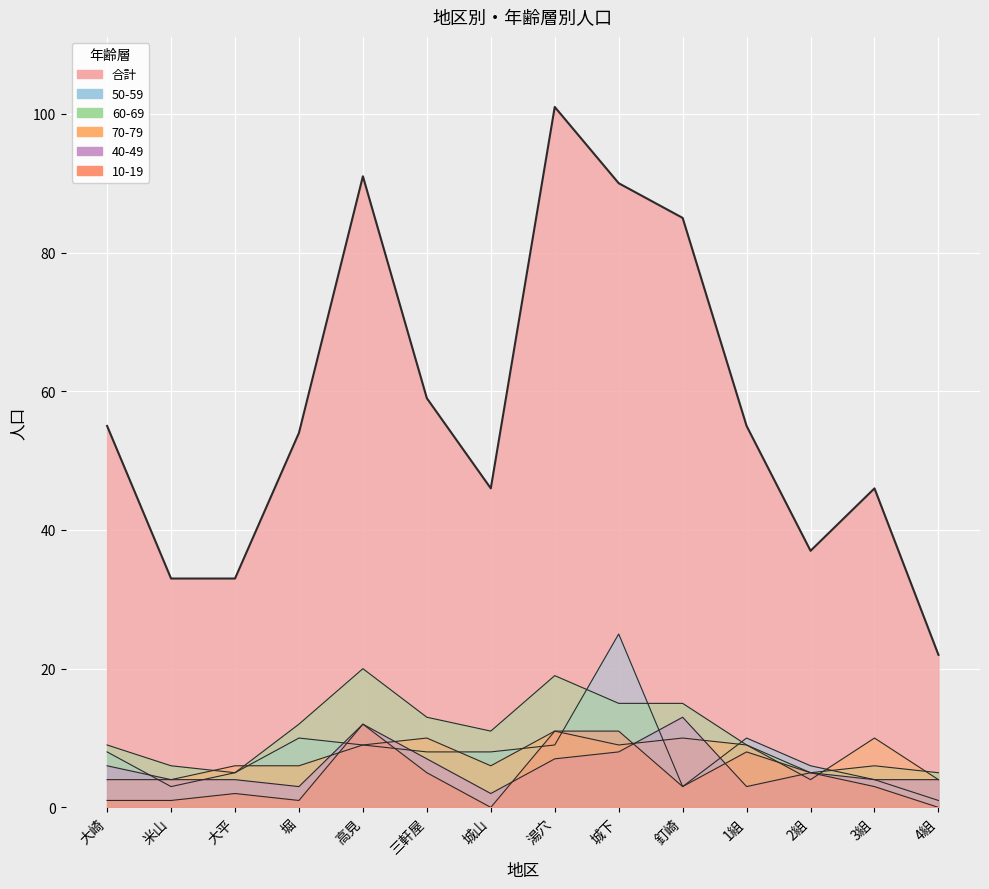

True or false: 40-49 and 60-69 cross at least once.

False